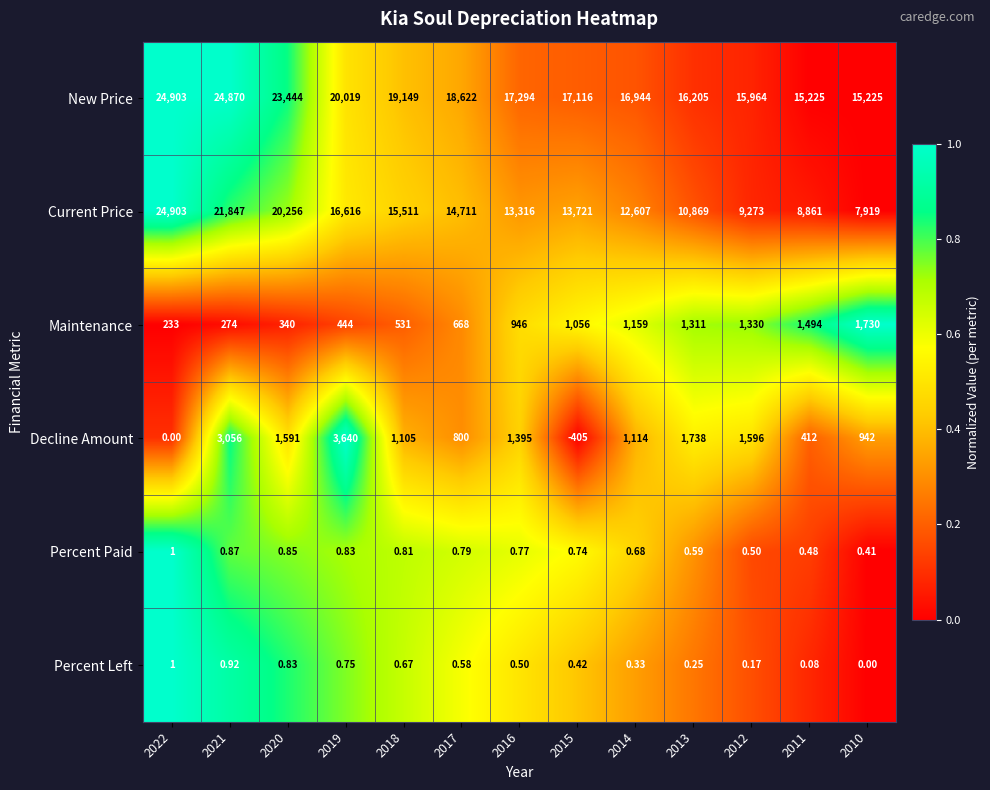

At 2015, list the series in order from smallest to largest.

Decline Amount, Percent Left, Percent Paid, Maintenance, Current Price, New Price